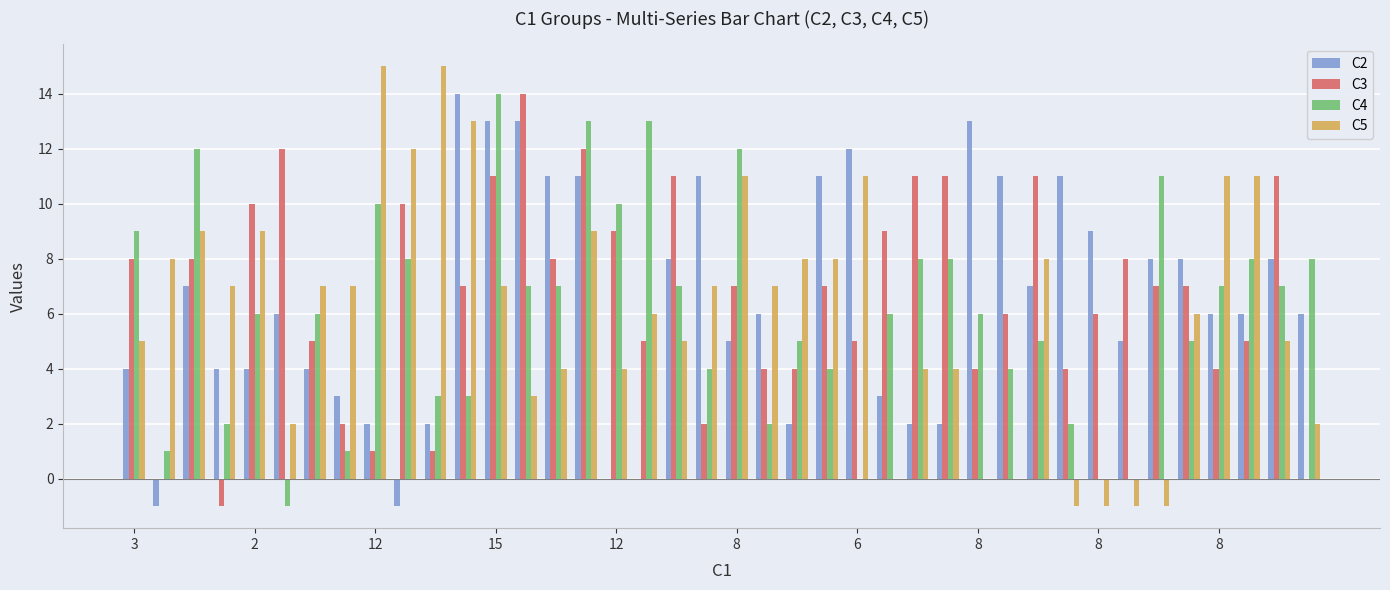

What is the greatest value displayed?

15